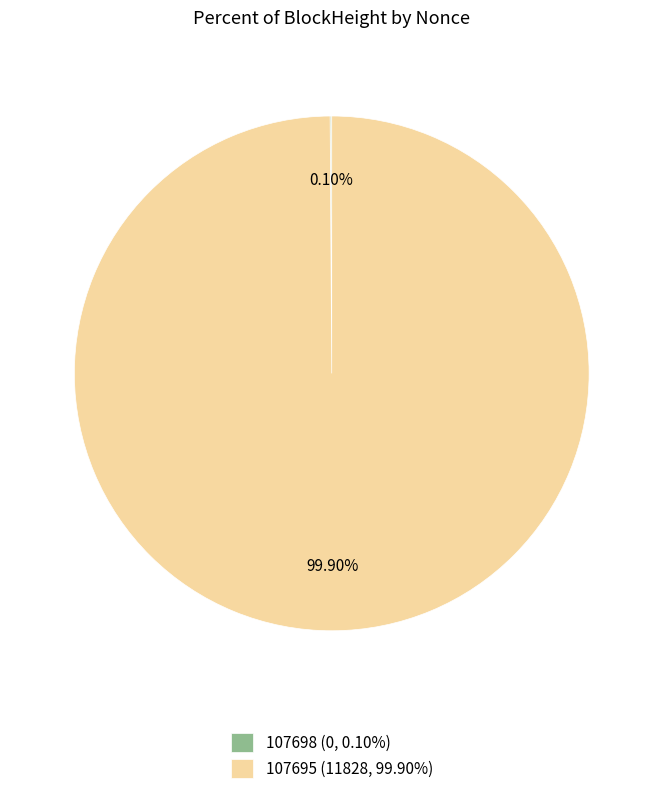

To the nearest percent, what is the average slice percentage?

50%